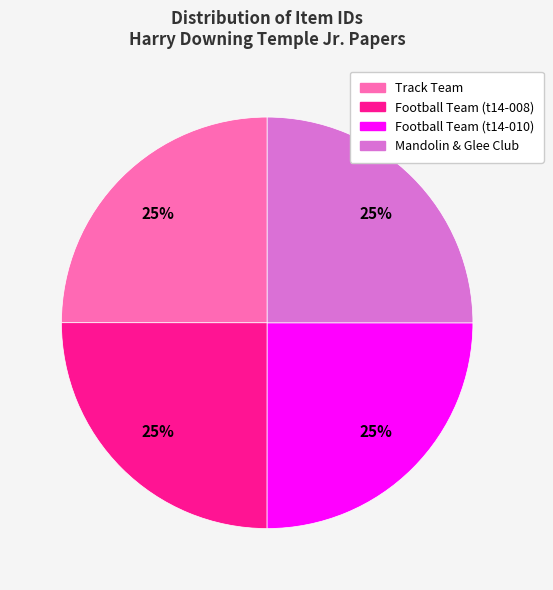

How many slices are in this pie chart?

4